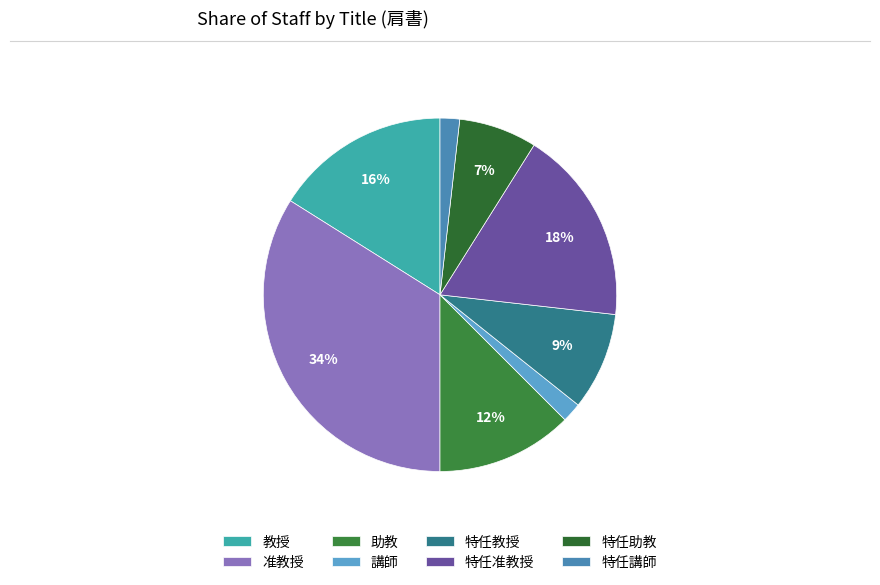

How many slices are in this pie chart?

8